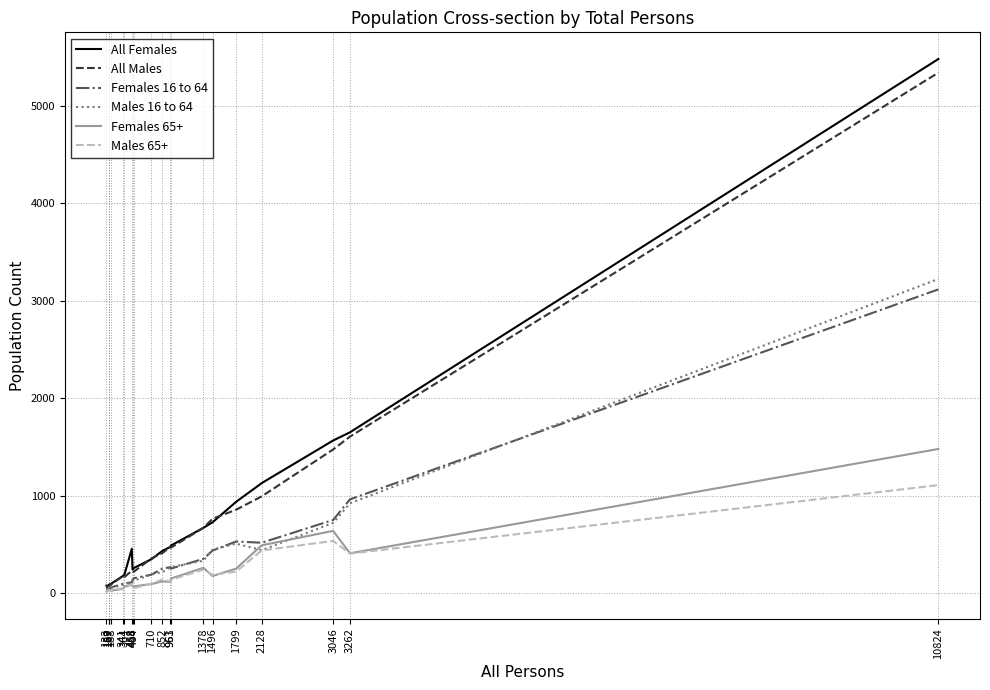

At which label is All Males closest to 2697?

3262